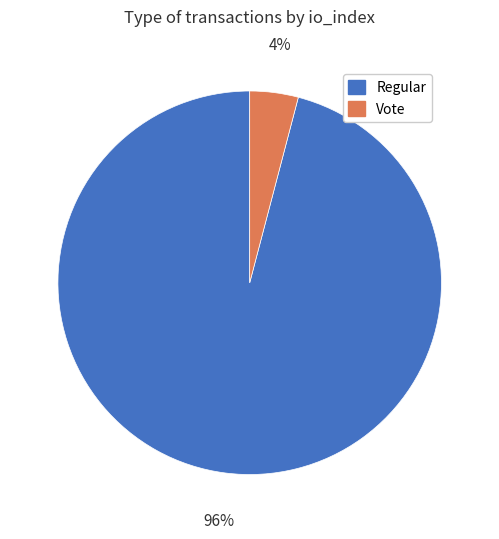

Rank the categories by value from highest to lowest.

Regular, Vote